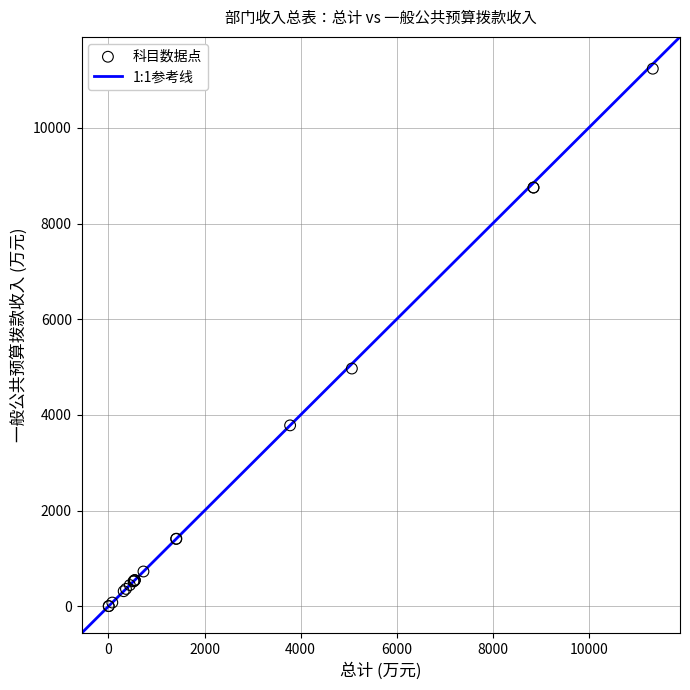

What Y value in the scatter plot is closest to 5621?

4970.6